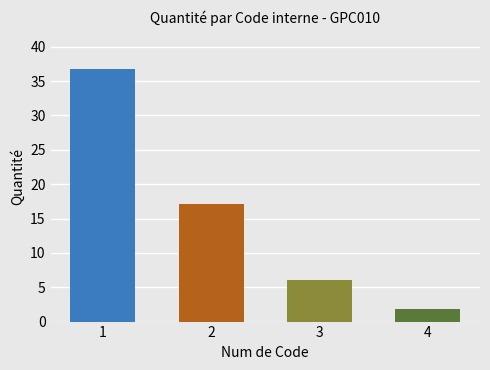

At which label does the data first exceed 17?

1